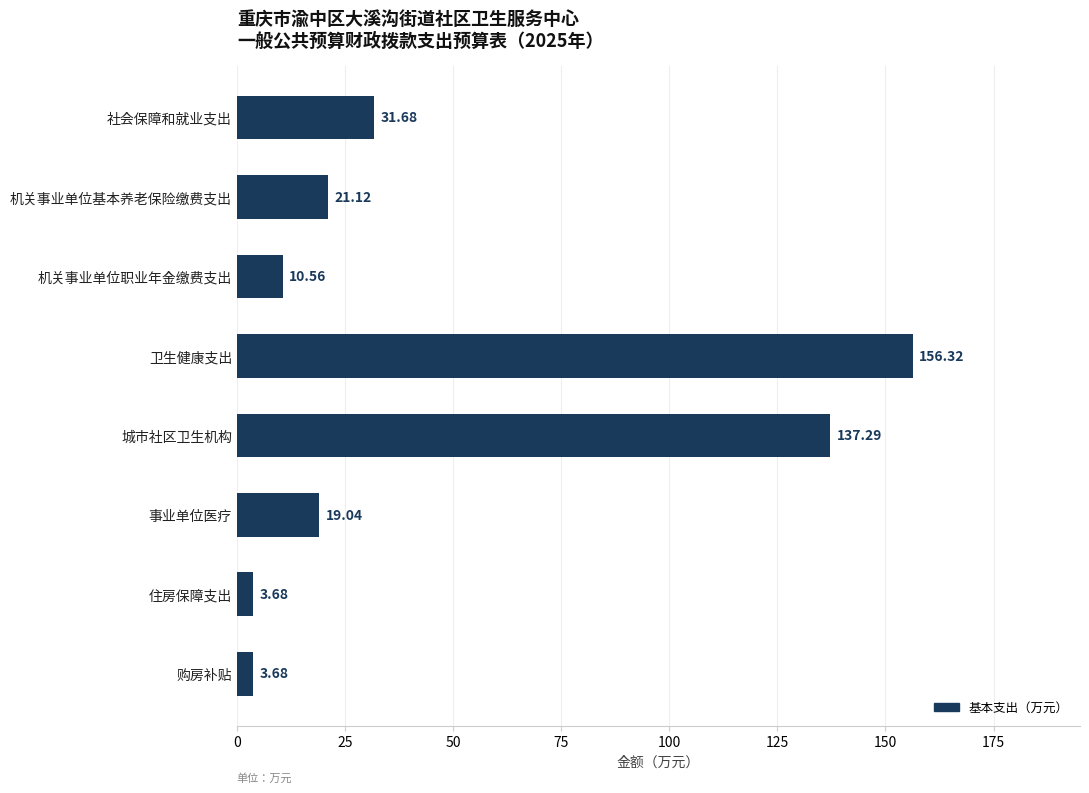

Which category has the highest value across all series?

卫生健康支出